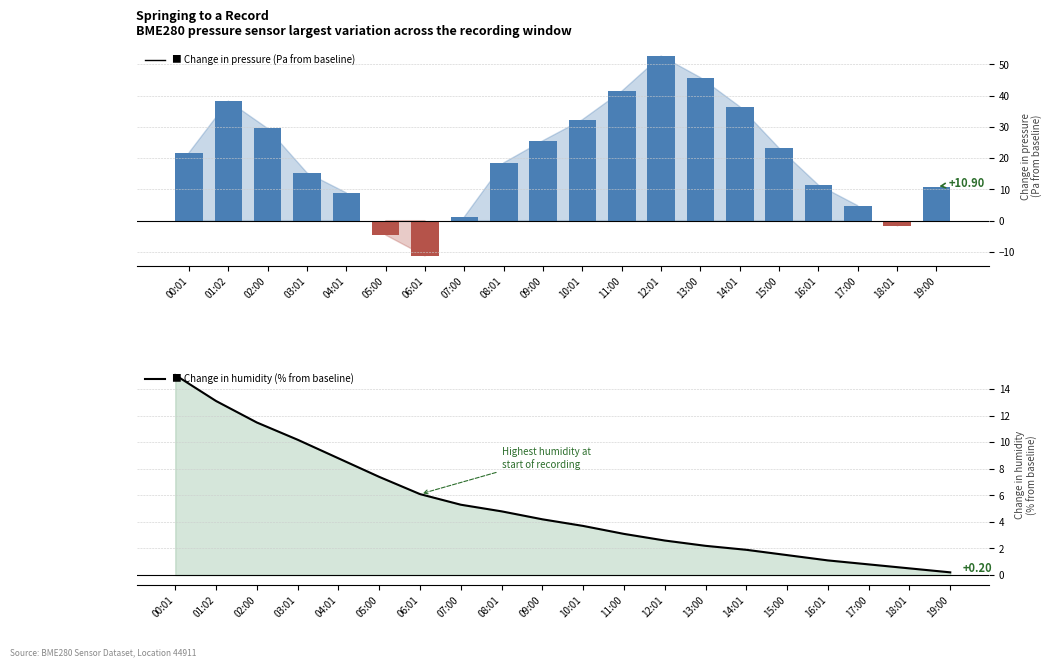

How many values in Change in pressure (Pa) are below zero?

3